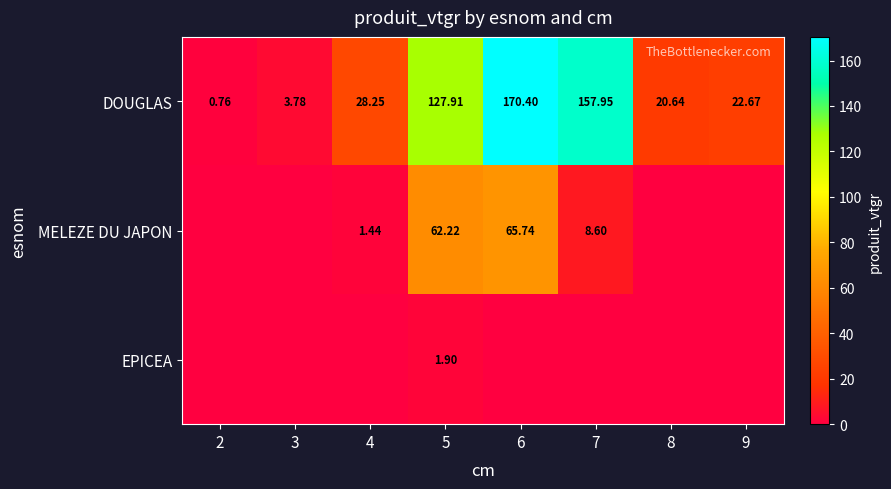

What is the sum of the DOUGLAS values at 7 and 3?

161.7